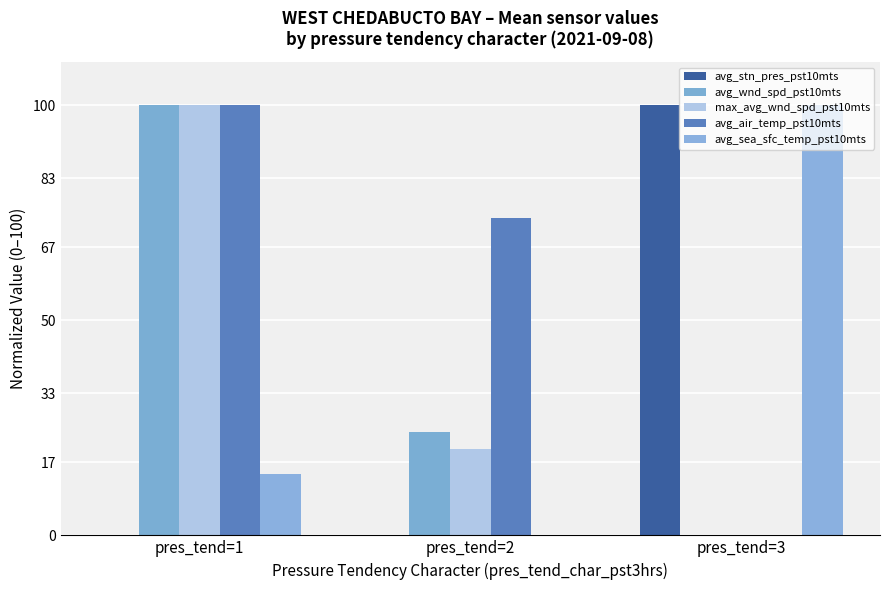

How many data points in avg_wnd_spd_pst10mts are above 24?

2